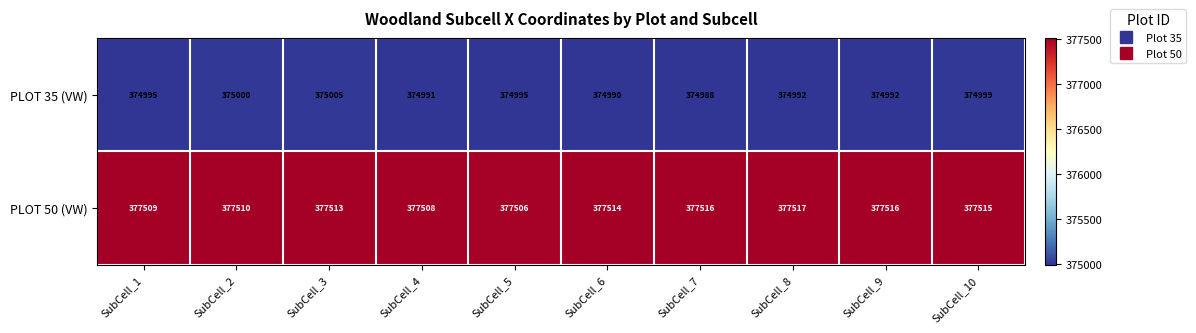

Where is PLOT 50 (VW) nearest to the value 377511?

SubCell_2